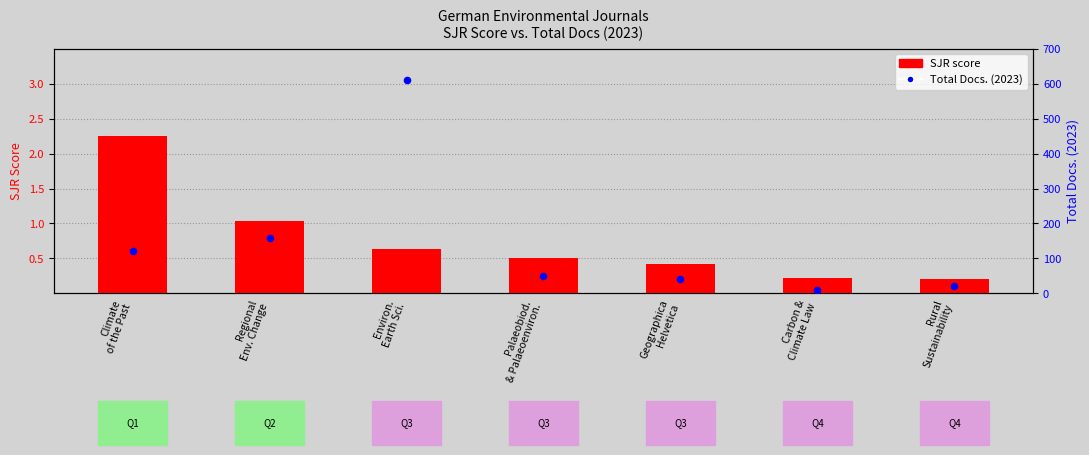

Is the value of Total Docs. (2023) at Carbon &
Climate Law greater than the value of SJR score at Regional
Env. Change?

Yes